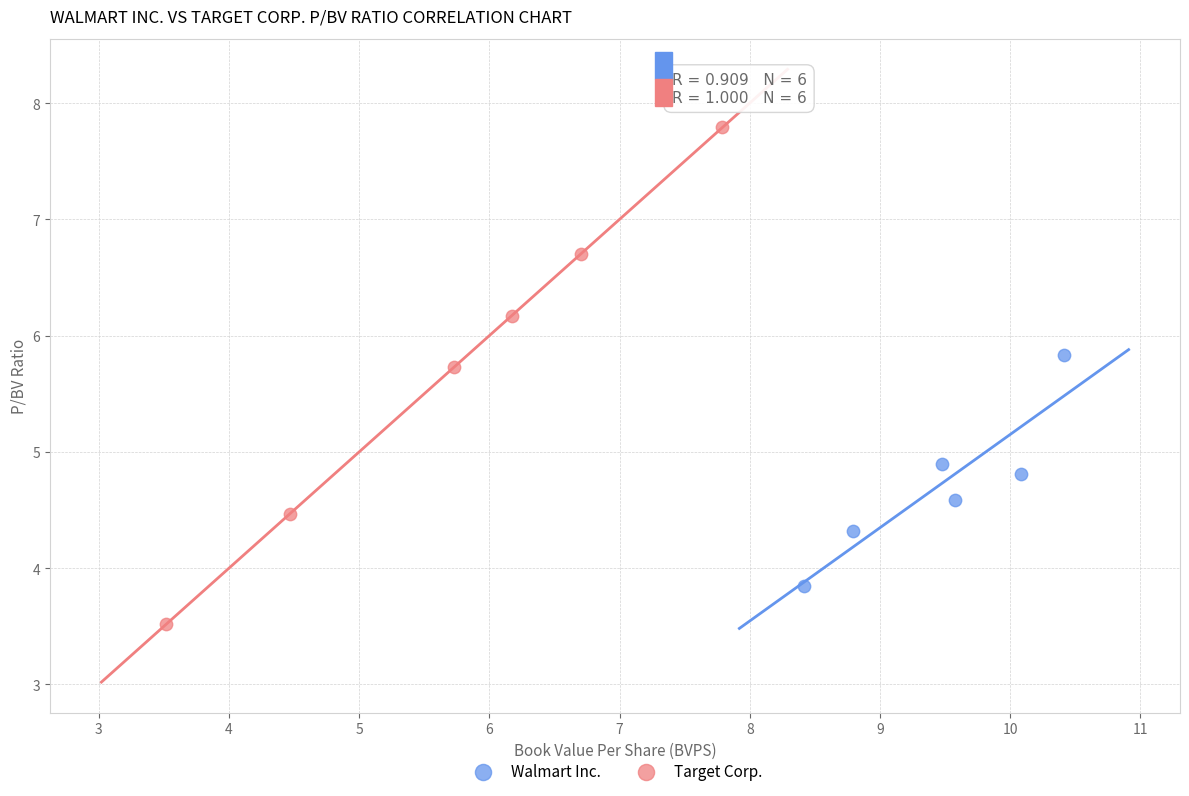

What are all the series names shown in the legend?

Walmart Inc., Target Corp.